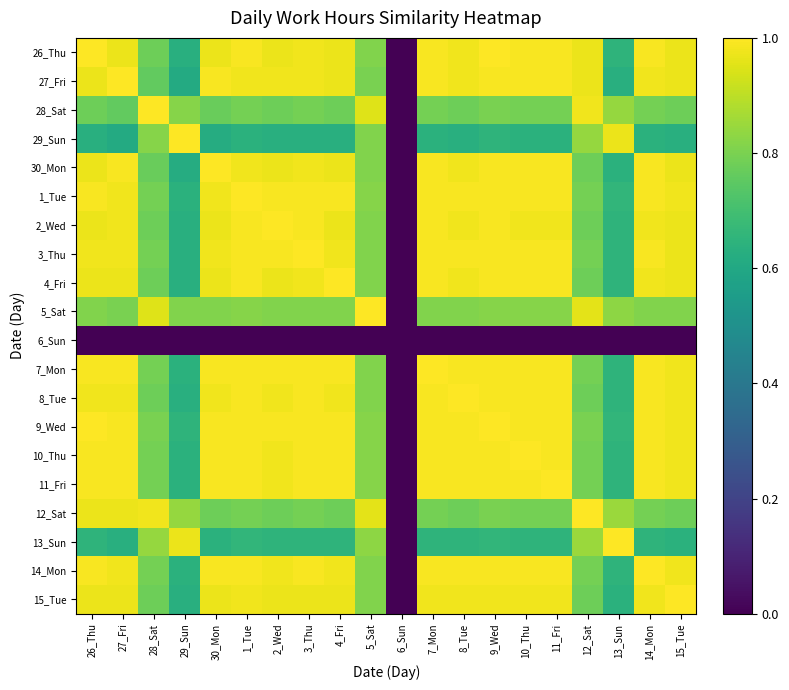

What is the total value across all series at 27_Fri?

17.5